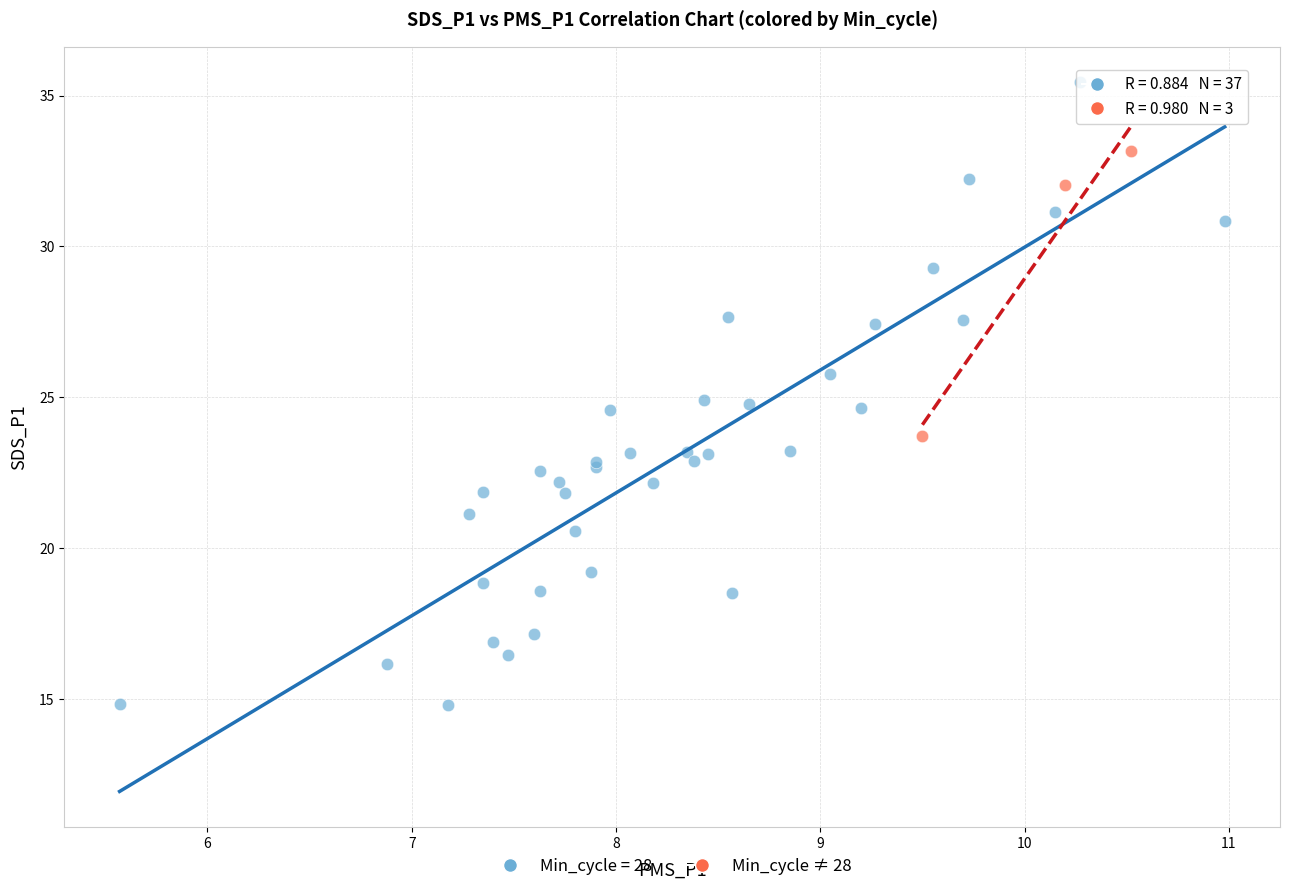

Which series has the widest spread of Y values?

Min_cycle = 28